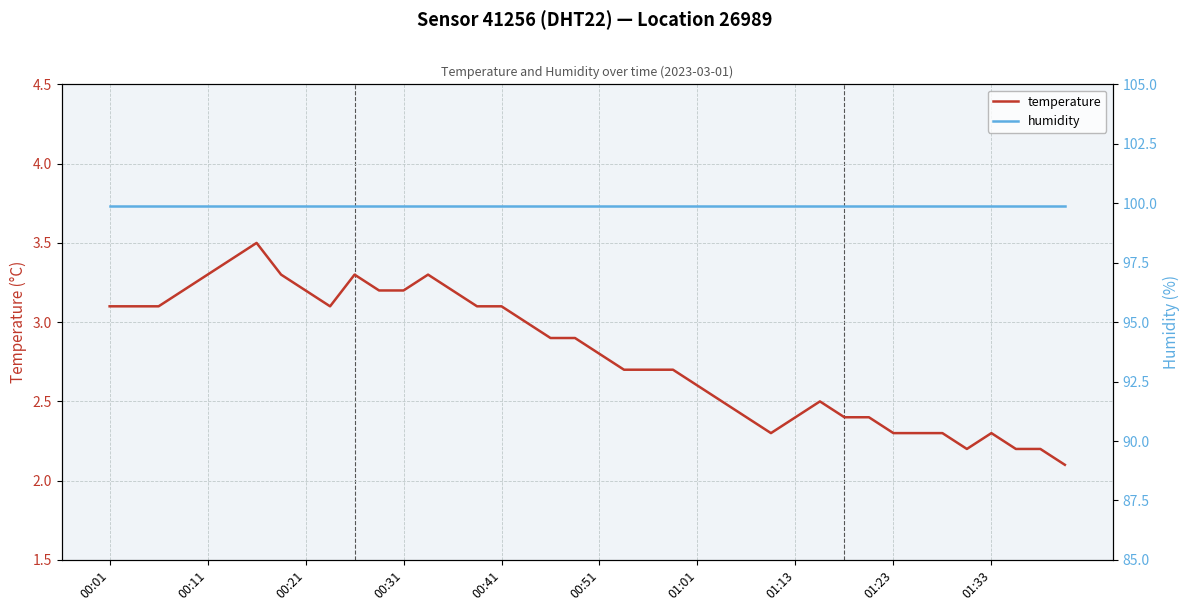

The temperature series shows 2.4 at 01:13. True or false?

True